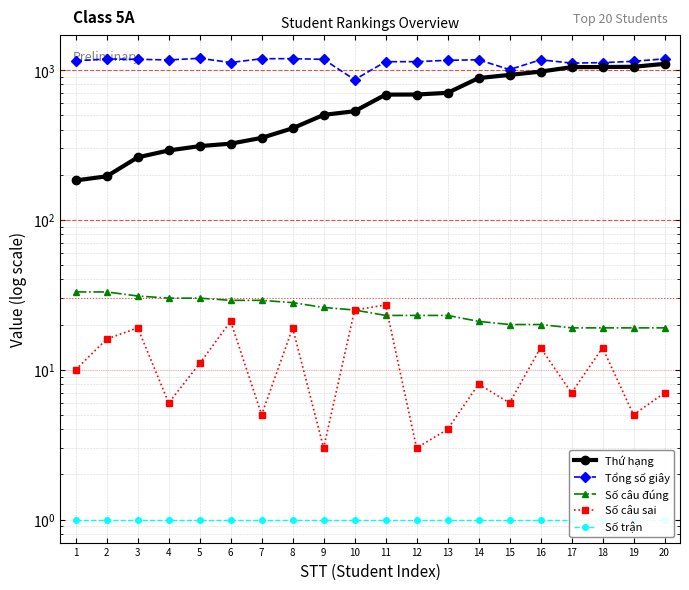

Where is Tổng số giây nearest to the value 1027?

15